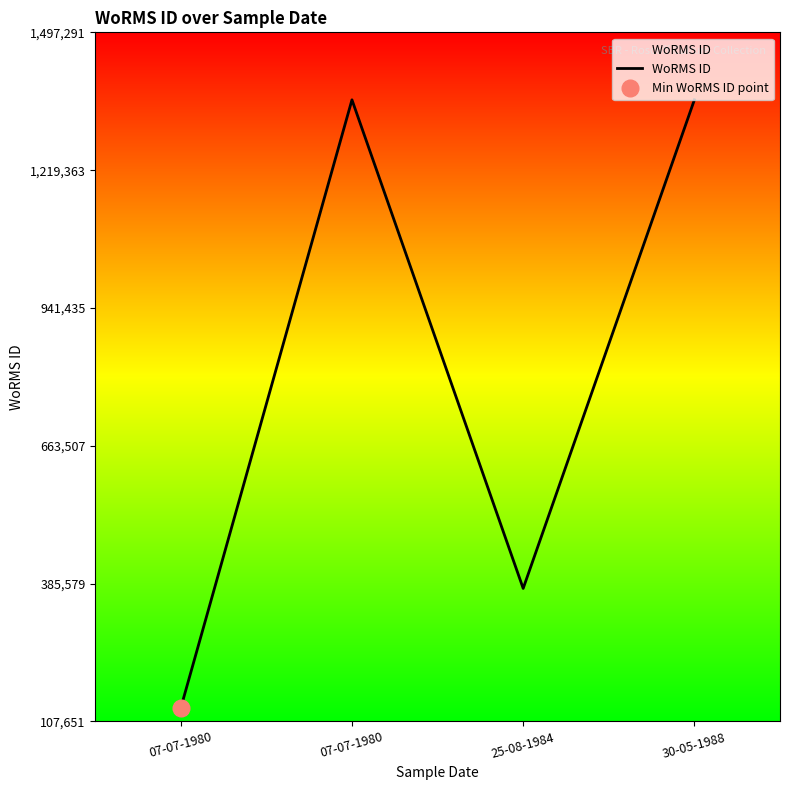

Reading left to right, extract all data points from this chart.

07-07-1980=134564	07-07-1980=1361174	25-08-1984=375880	30-05-1988=1361174